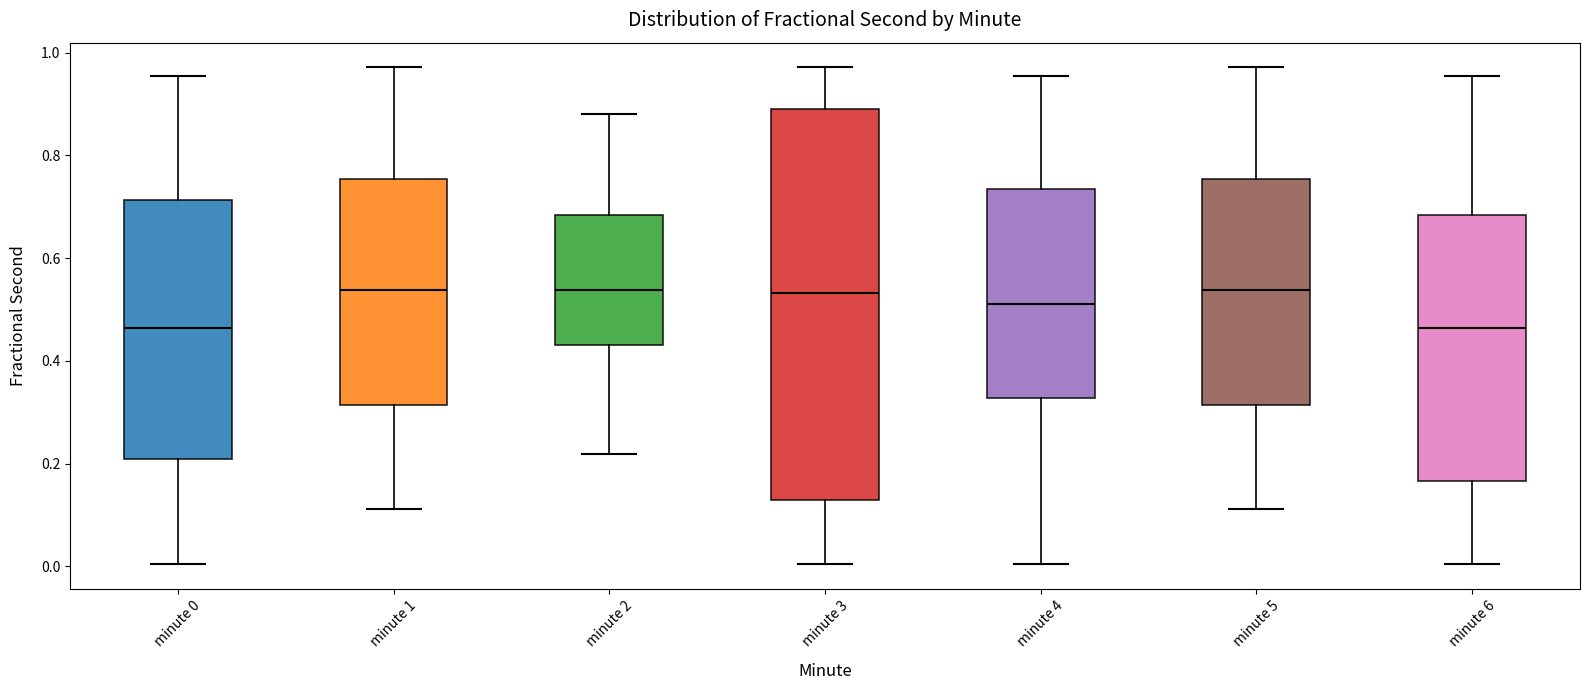

Where does the median line of the box for minute 5 sit on the y-axis? The values are not printed on the chart, so give them approximately, as read against the axis.

0.54